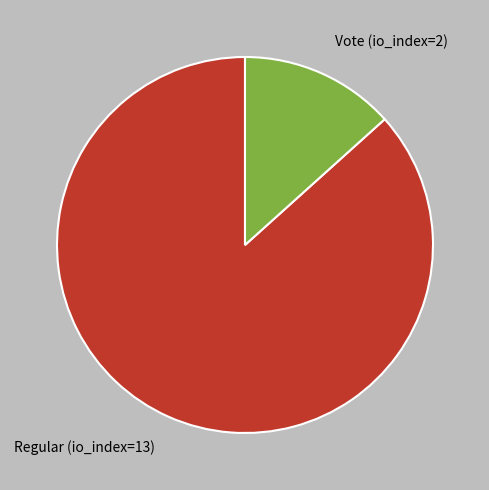

Which slice is the smallest?

Vote (io_index=2)